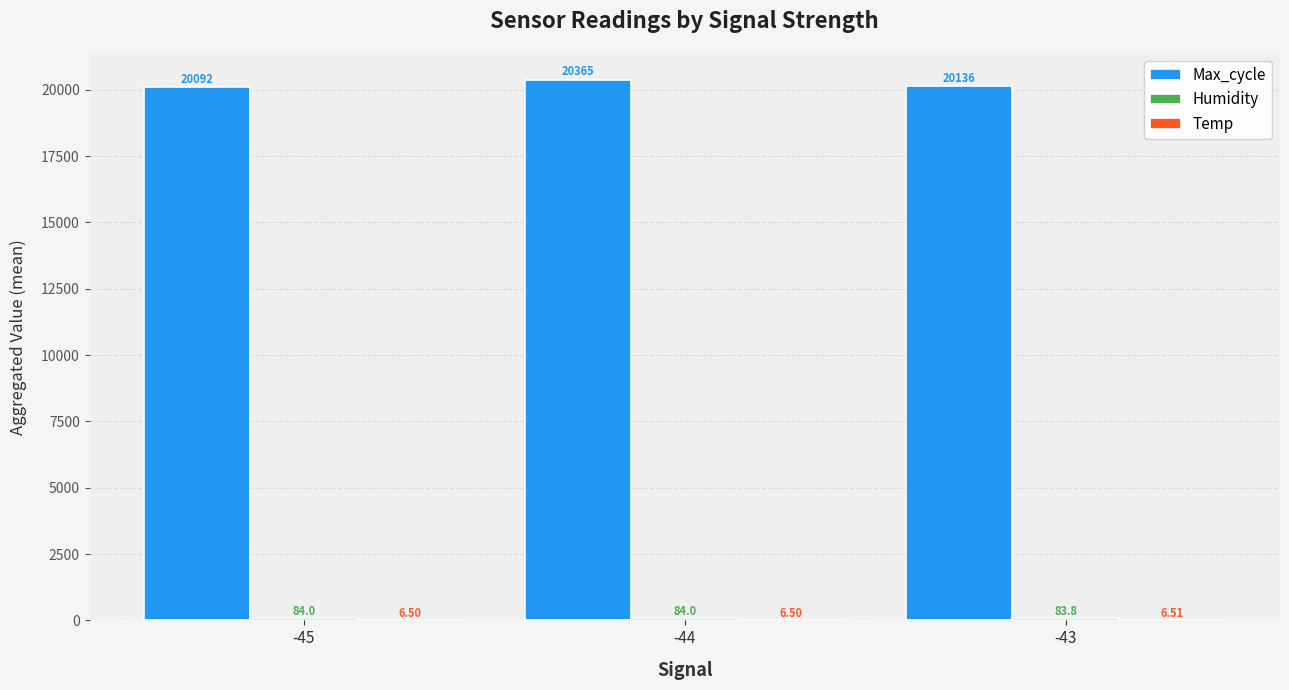

Is it true that Max_cycle equals 35629.5 at -44?

False